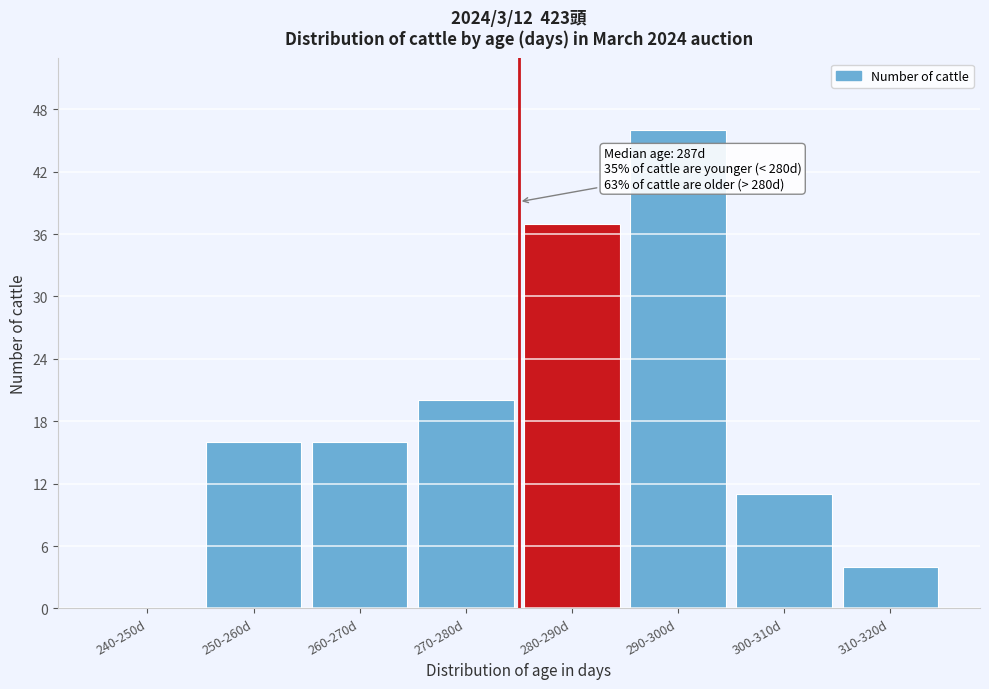

Reading right to left, list all the values displayed in this chart.

310-320d=4	300-310d=11	290-300d=46	280-290d=37	270-280d=20	260-270d=16	250-260d=16	240-250d=0